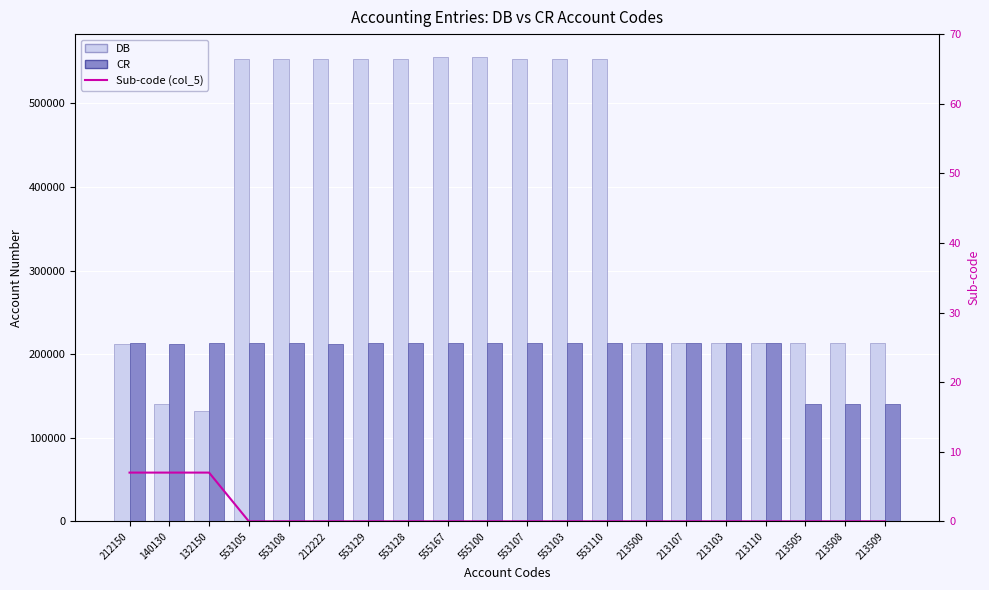

At how many categories does at least one series exceed 111144?

20